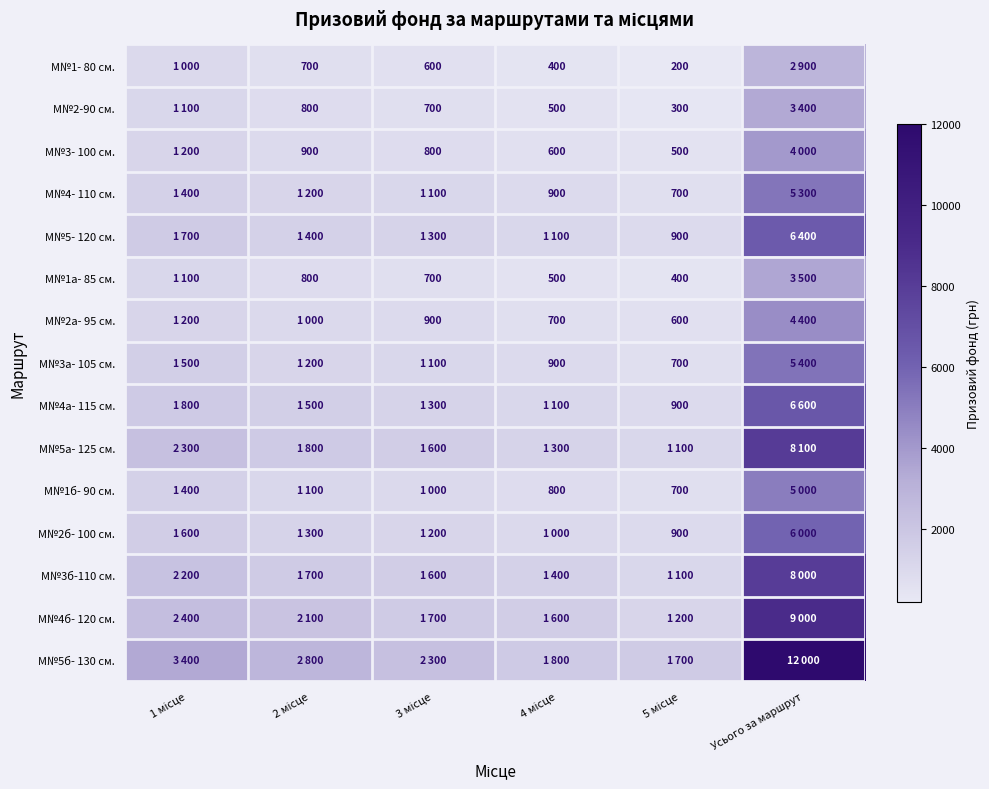

Between 2 місце and 3 місце, which is larger?

2 місце